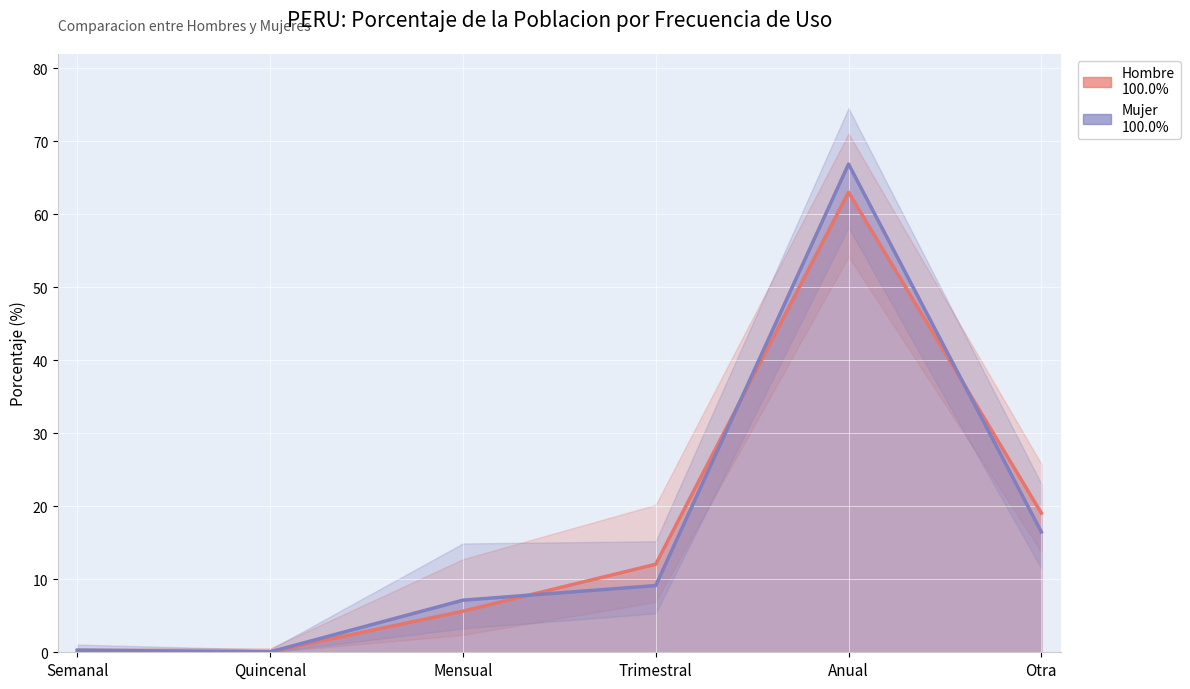

At which category does the chart reach its peak across all series?

Anual